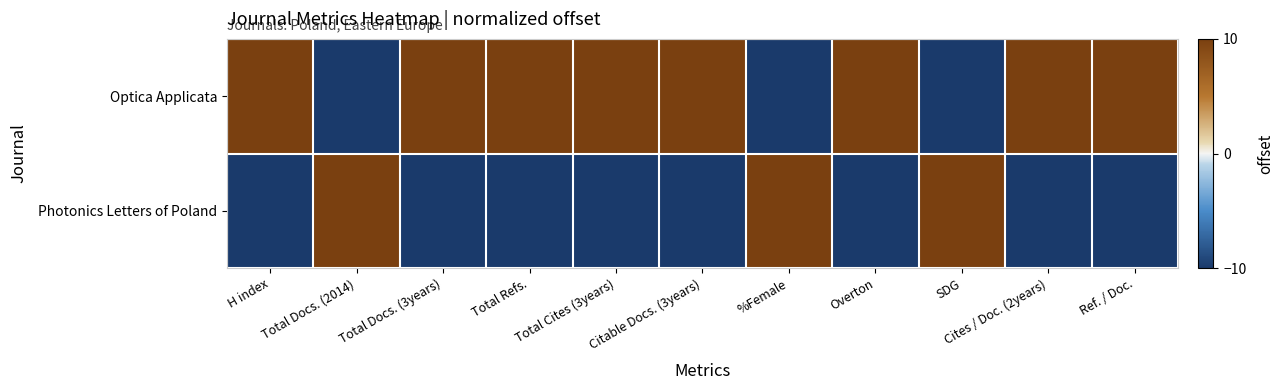

Which has a higher value, H index or Cites / Doc. (2years)?

H index